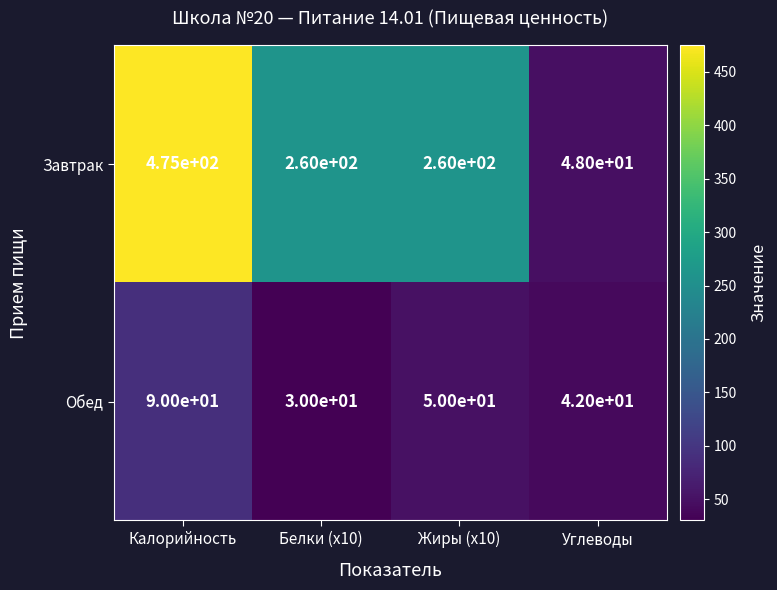

How many Завтрак values are between 260 and 475?

3